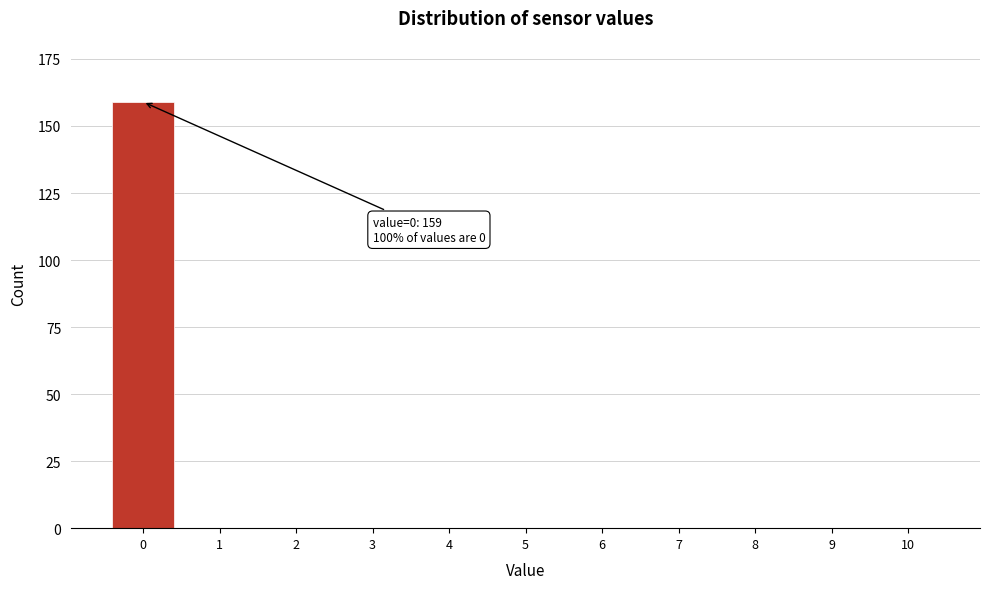

Reading left to right, what are all the values shown in this chart?

0=159	1=0	2=0	3=0	4=0	5=0	6=0	7=0	8=0	9=0	10=0